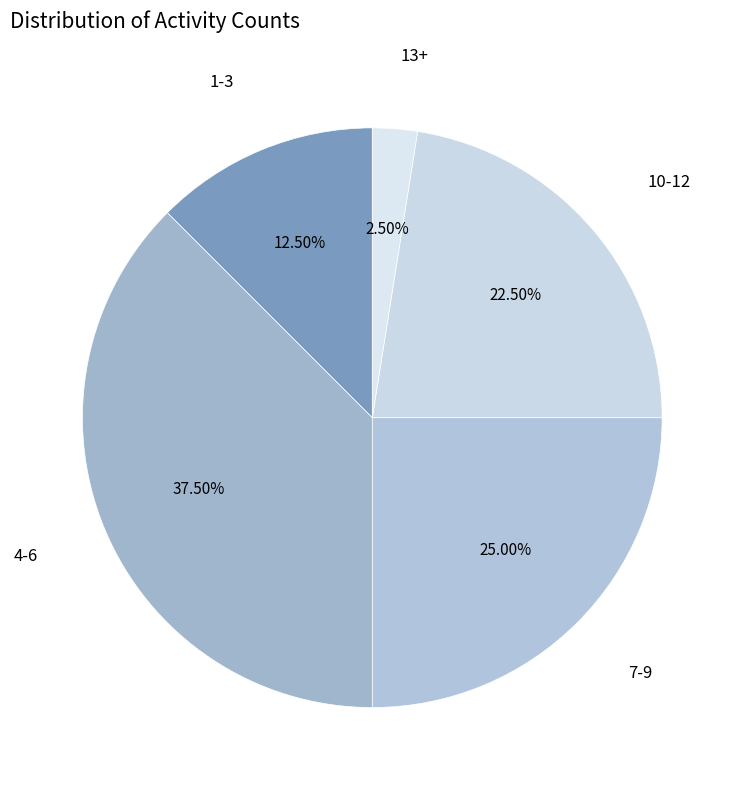

Count the number of slices in the pie.

5